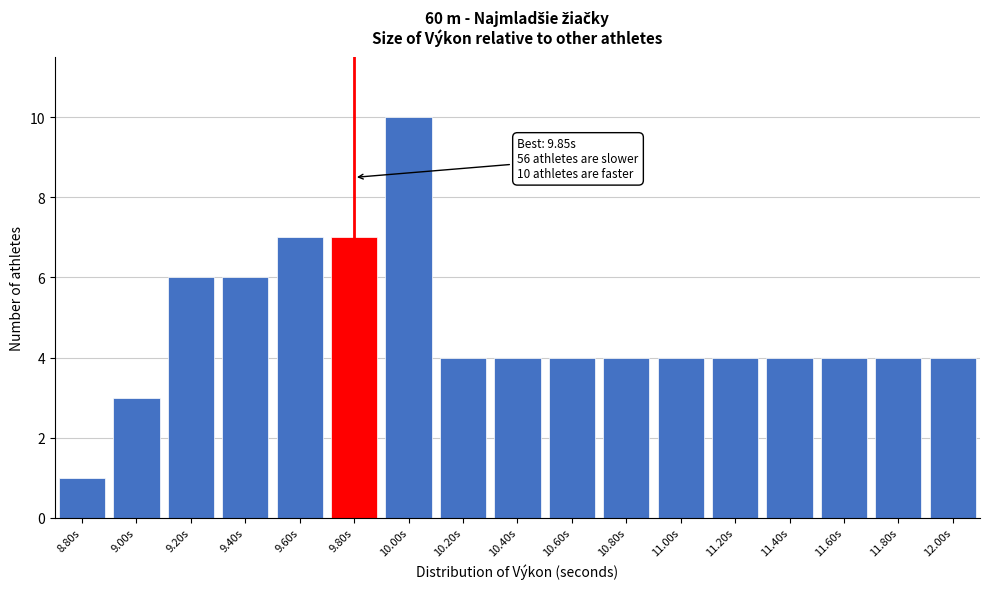

Reading left to right, list all the values displayed in this chart.

1	3	6	6	7	7	10	4	4	4	4	4	4	4	4	4	4